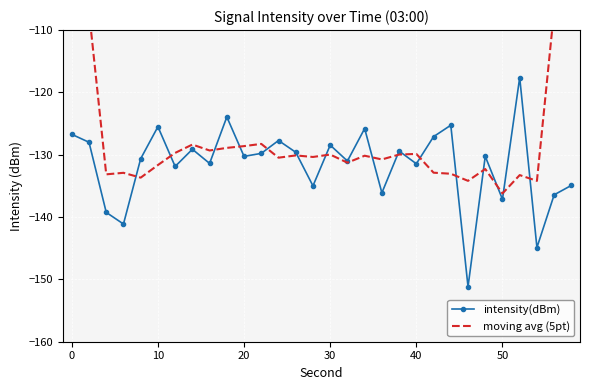

How many data points does each series have?

30